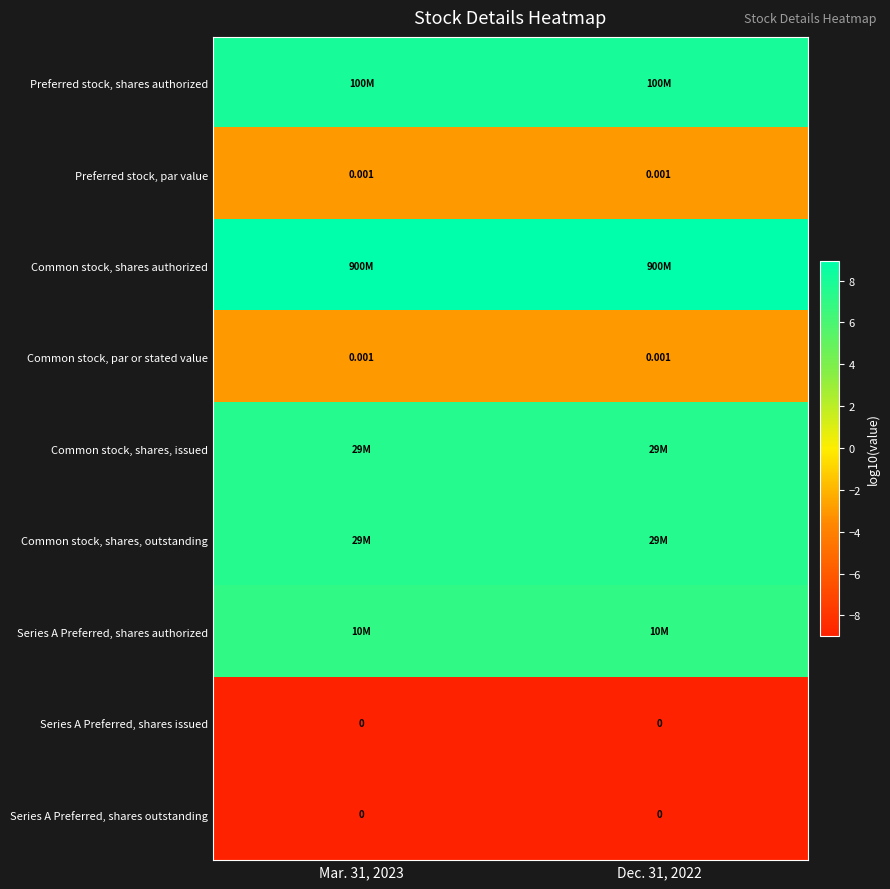

Which category has the lowest value across all series?

Mar. 31, 2023